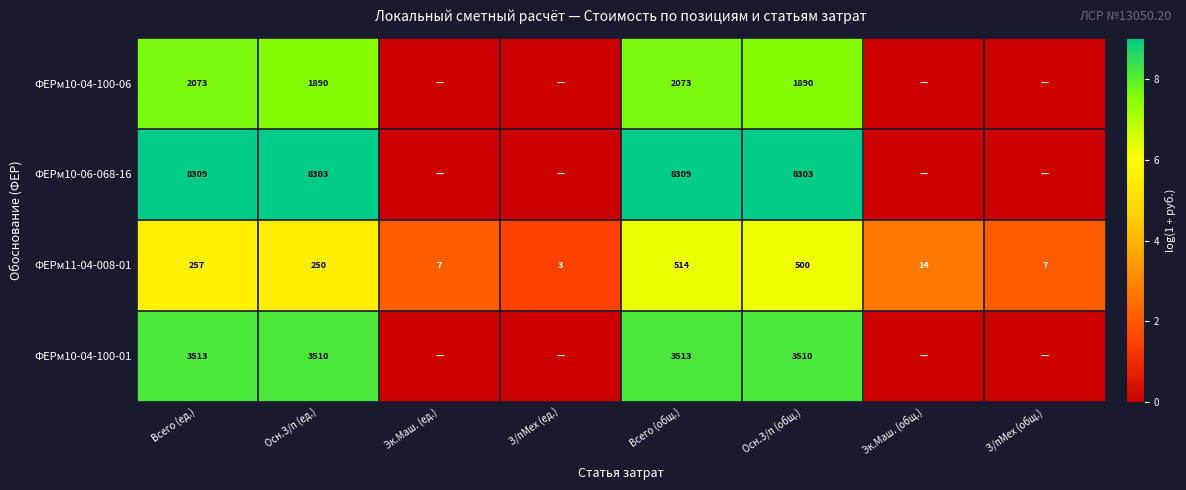

What is the sum of all ФЕРм11-04-008-01 values?

1552